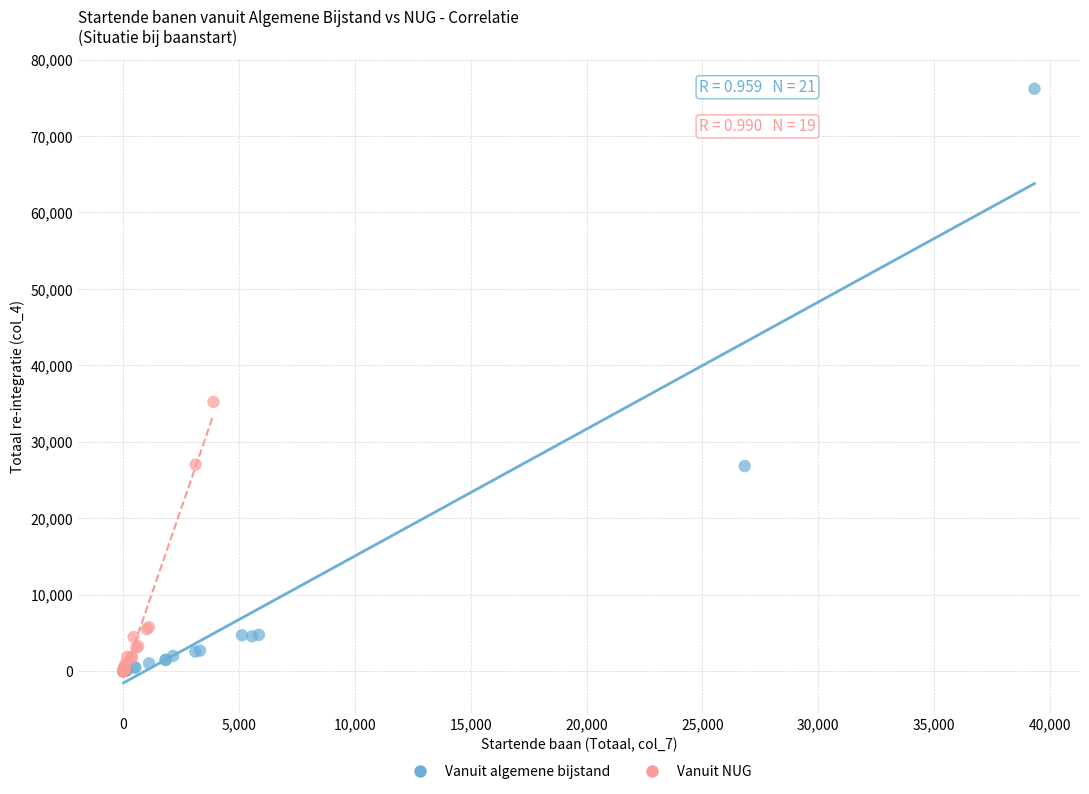

Which series has the widest spread of Y values?

Vanuit algemene bijstand